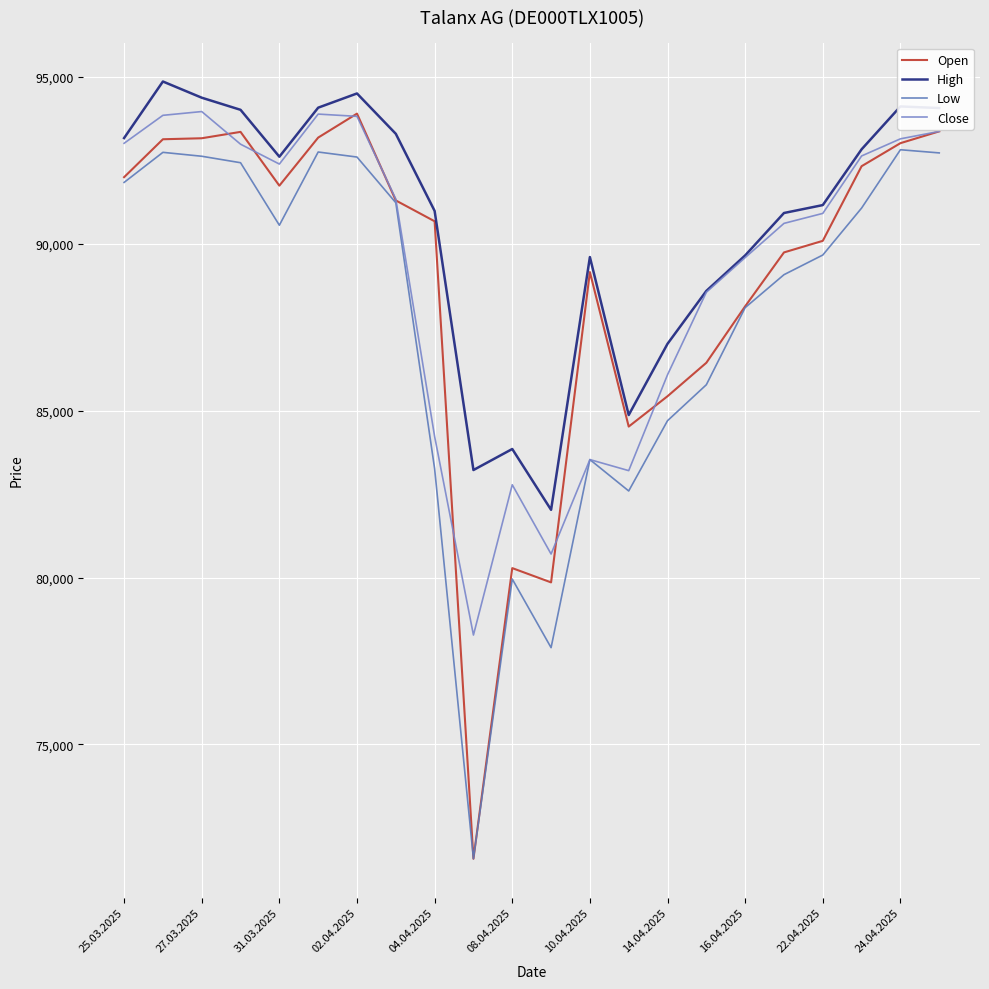

Where does the Open series first go above 91298?

25.03.2025